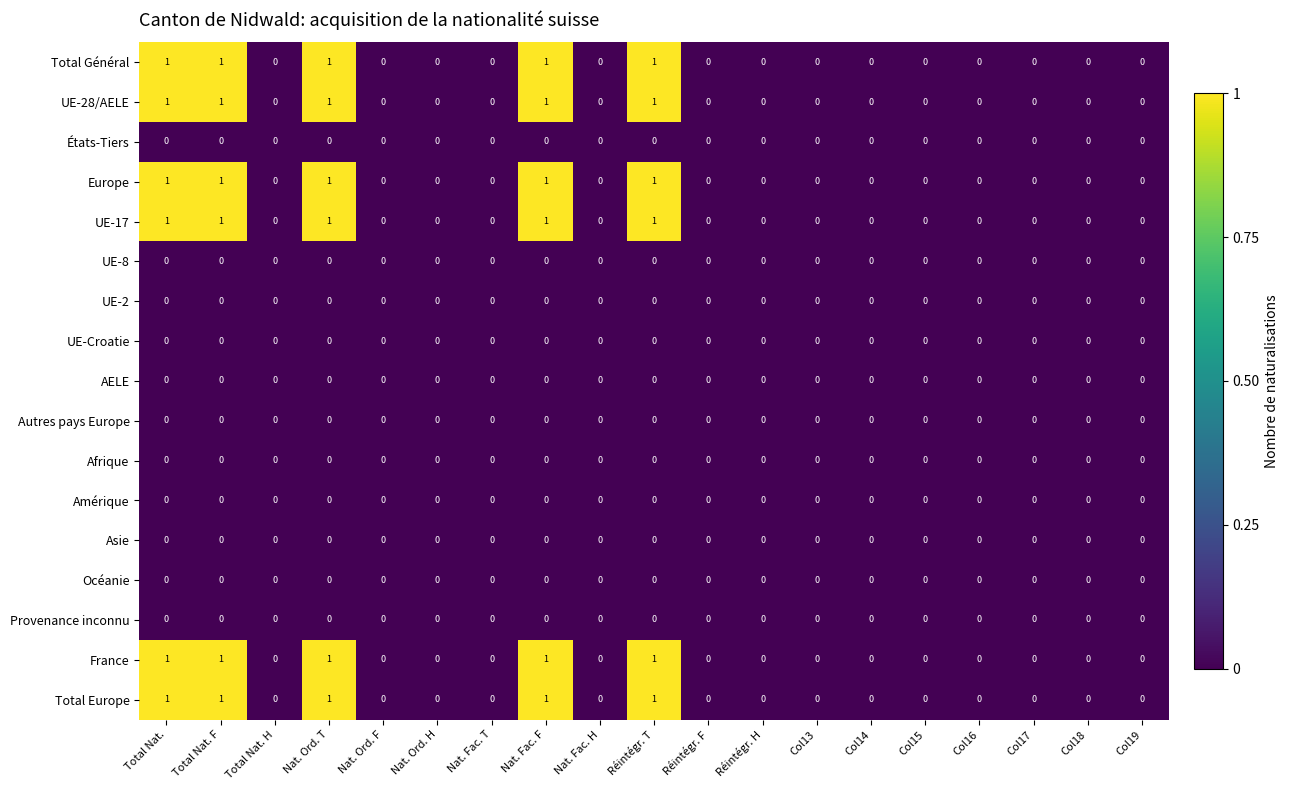

The Europe series shows 0 at Nat. Fac. F. True or false?

False